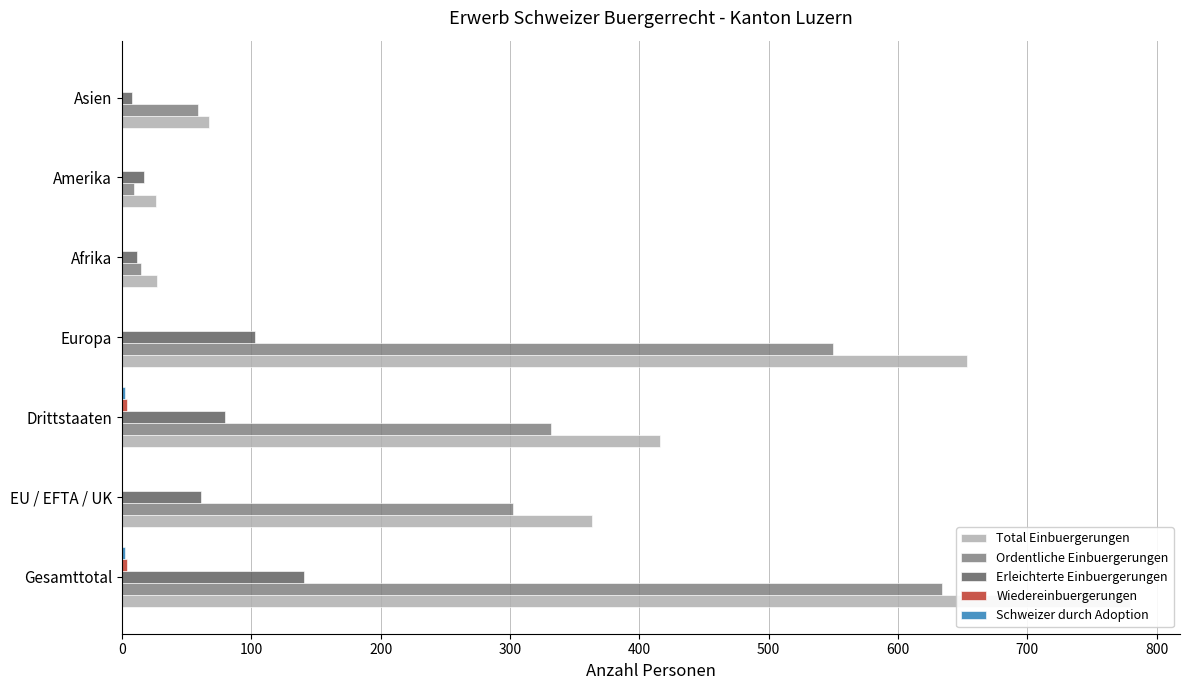

What is the greatest value displayed?

779